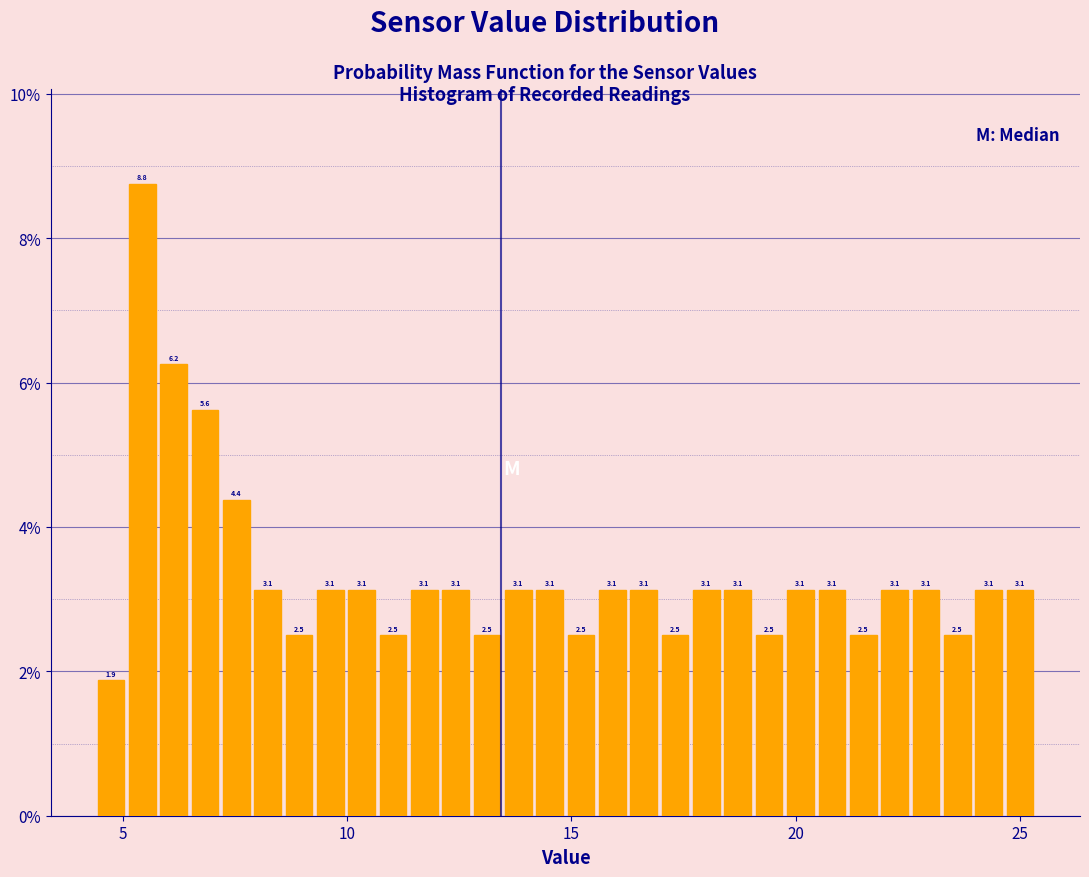

Read against the x-axis, roughly where is the centre of the tallest bar?

5.5